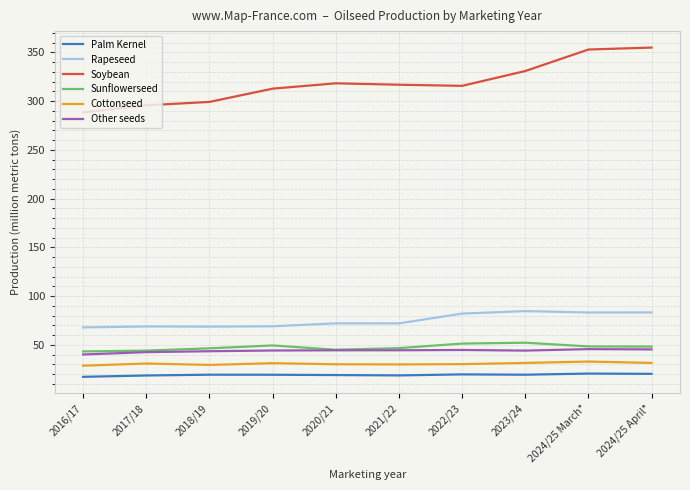

True or false: Other seeds has more than 0 interior local peaks.

True